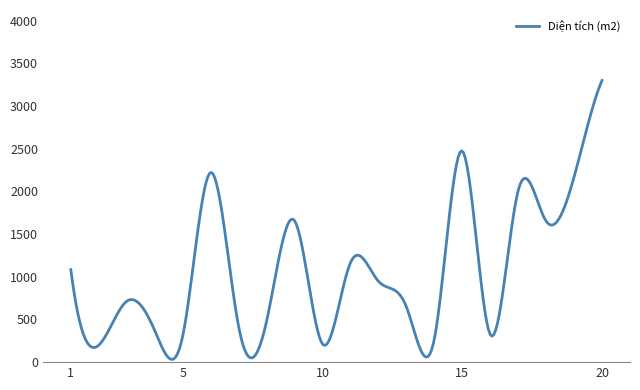

What is the greatest value displayed?

3300.3